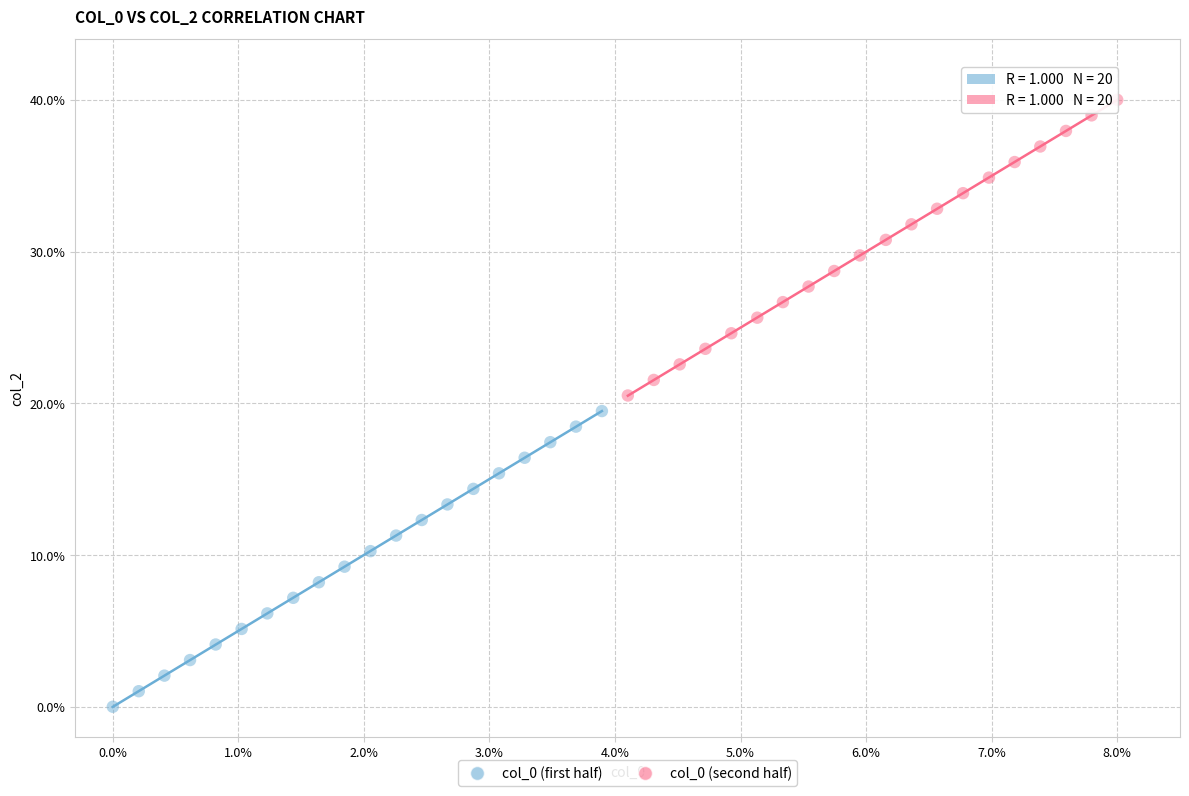

Which series reaches the maximum Y coordinate?

col_0 (second half)